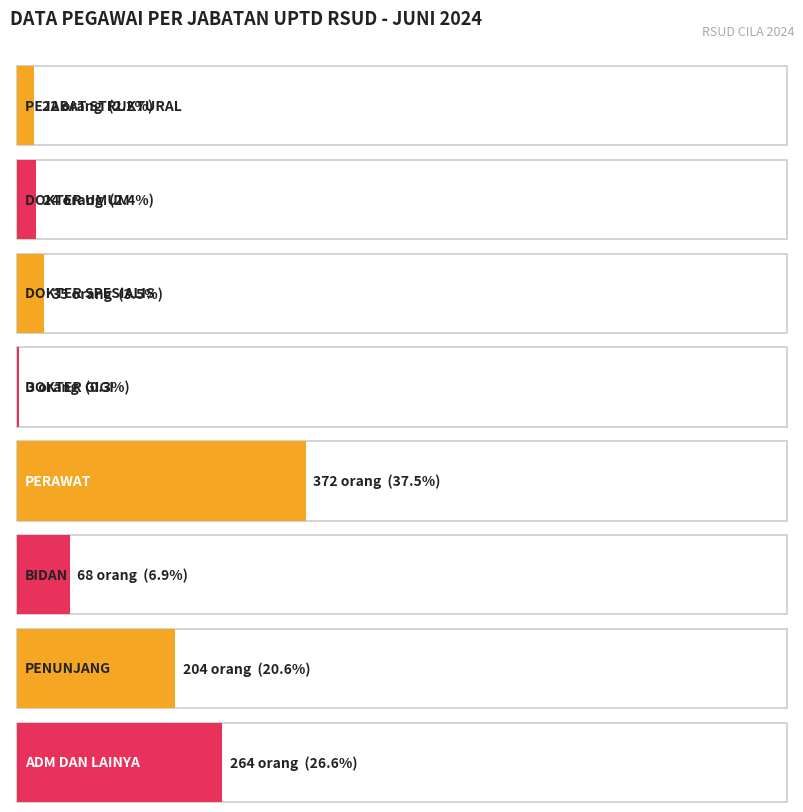

What is the change in value from PEJABAT STRUKTURAL to BIDAN?

+46